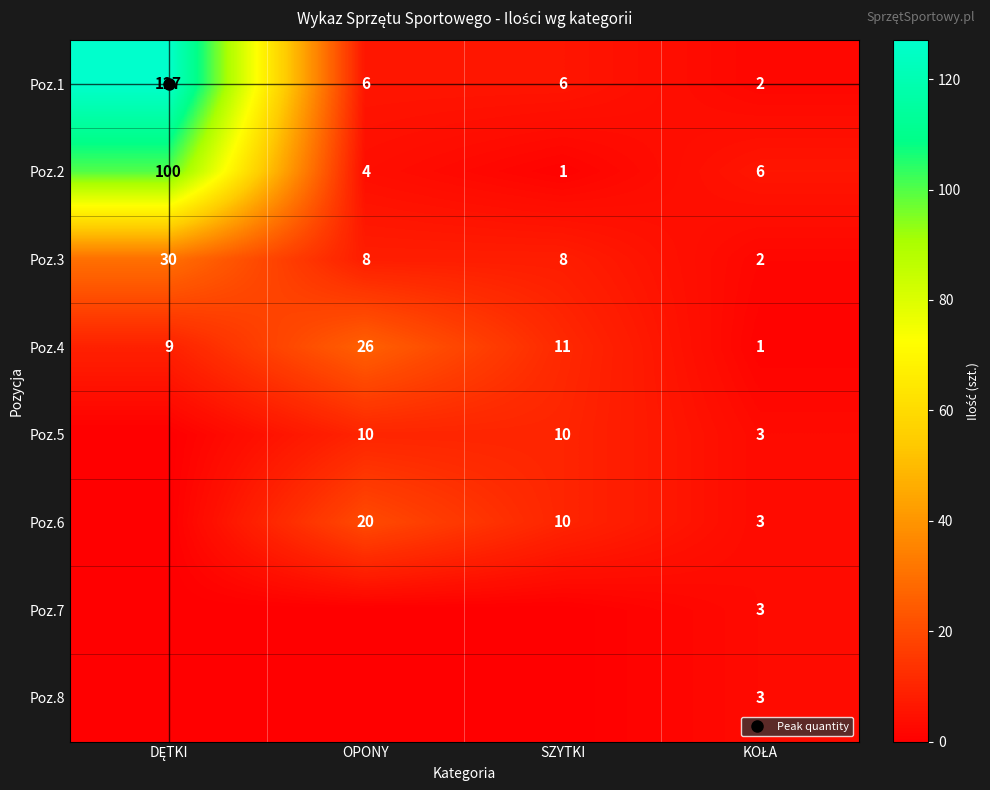

True or false: Poz.7 has a value of 0 at OPONY.

True